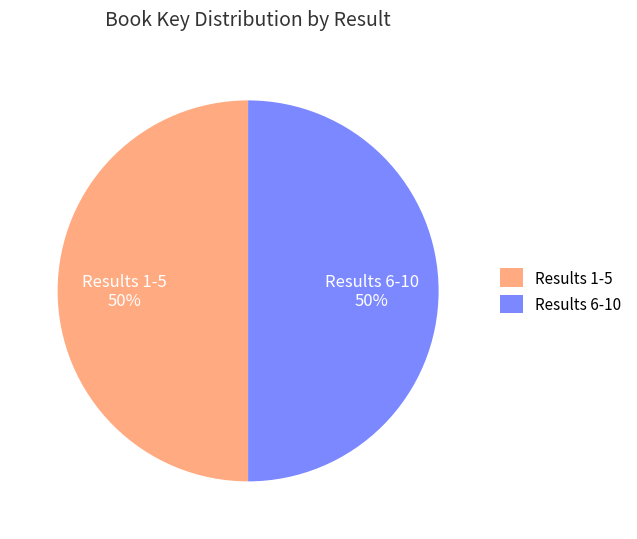

Do Results 1-5 and Results 6-10 together represent more than half of the pie?

Yes